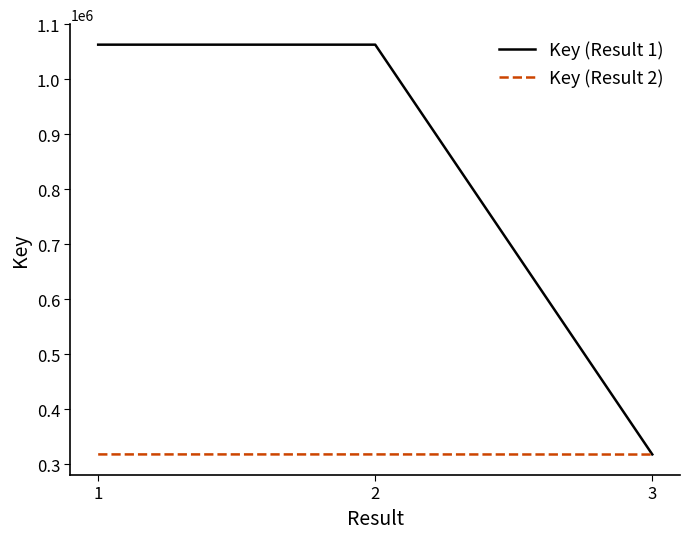

Which series has the largest total across all categories?

Key (Result 1)